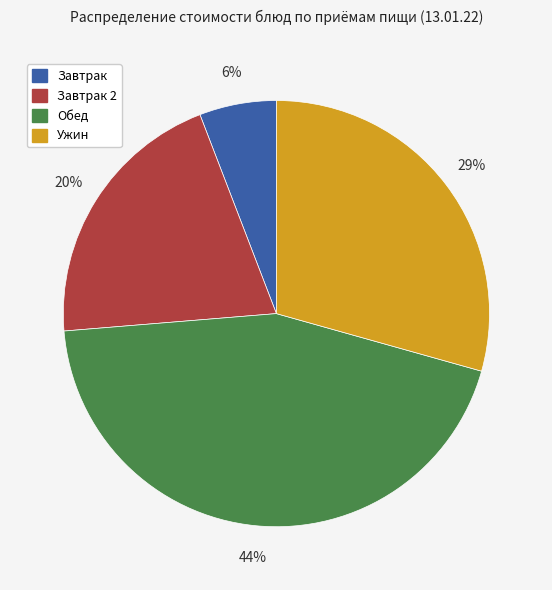

To the nearest percent, what portion does Ужин represent?

29%